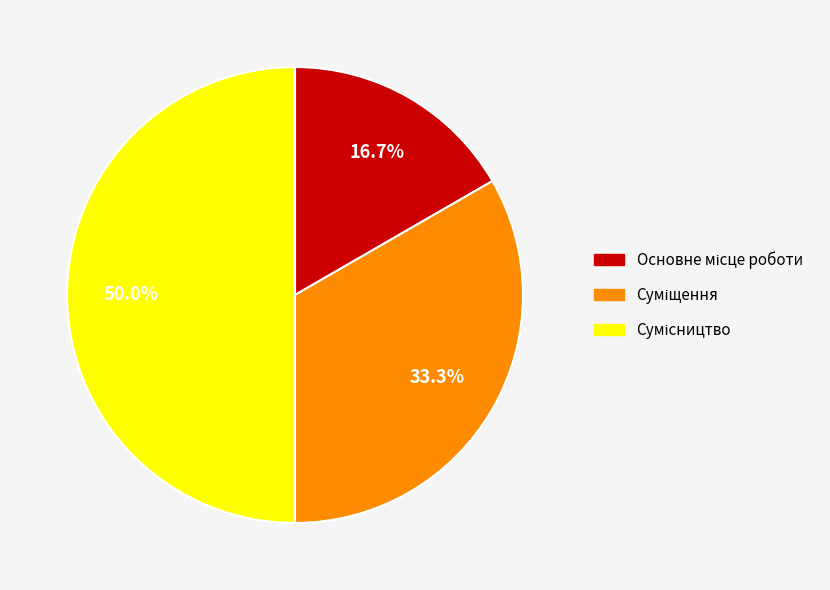

How many slices are in this pie chart?

3